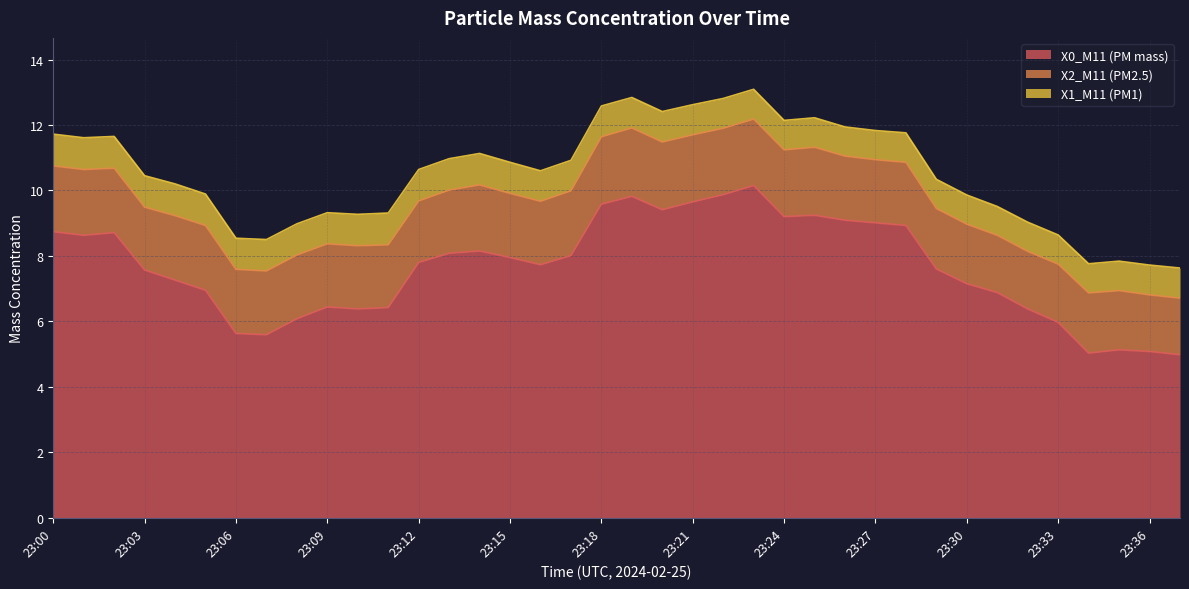

True or false: X0_M11 (PM mass) and X1_M11 (PM1) intersect in this chart.

False